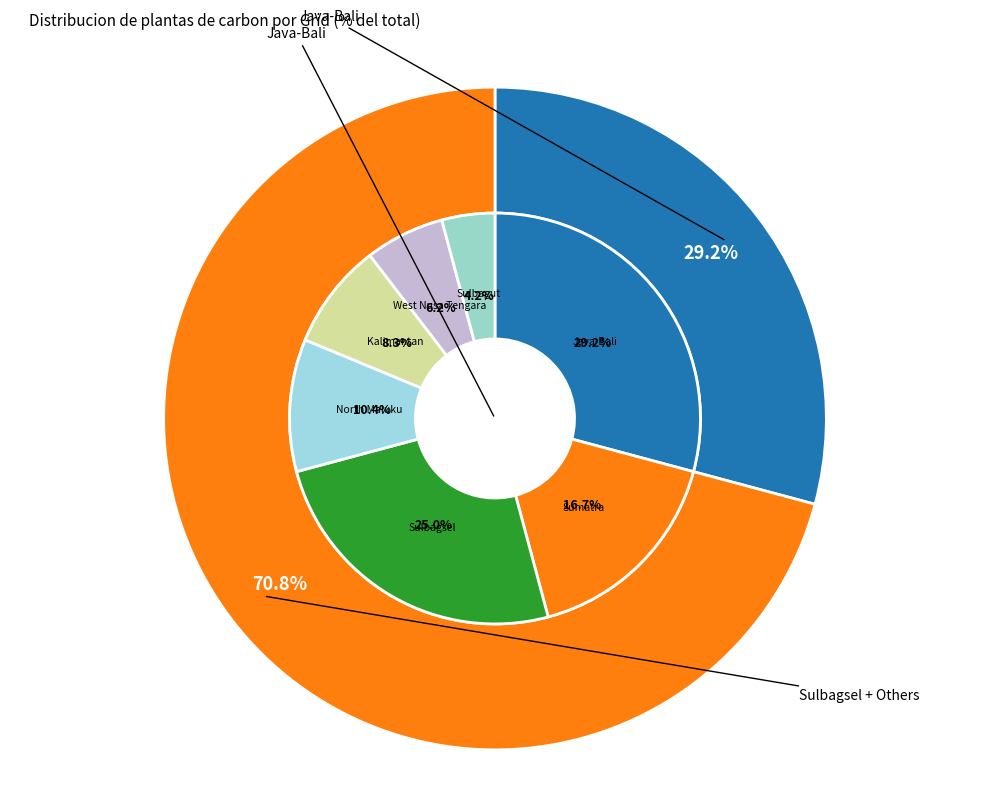

Which slice is the smallest?

Sulbagut